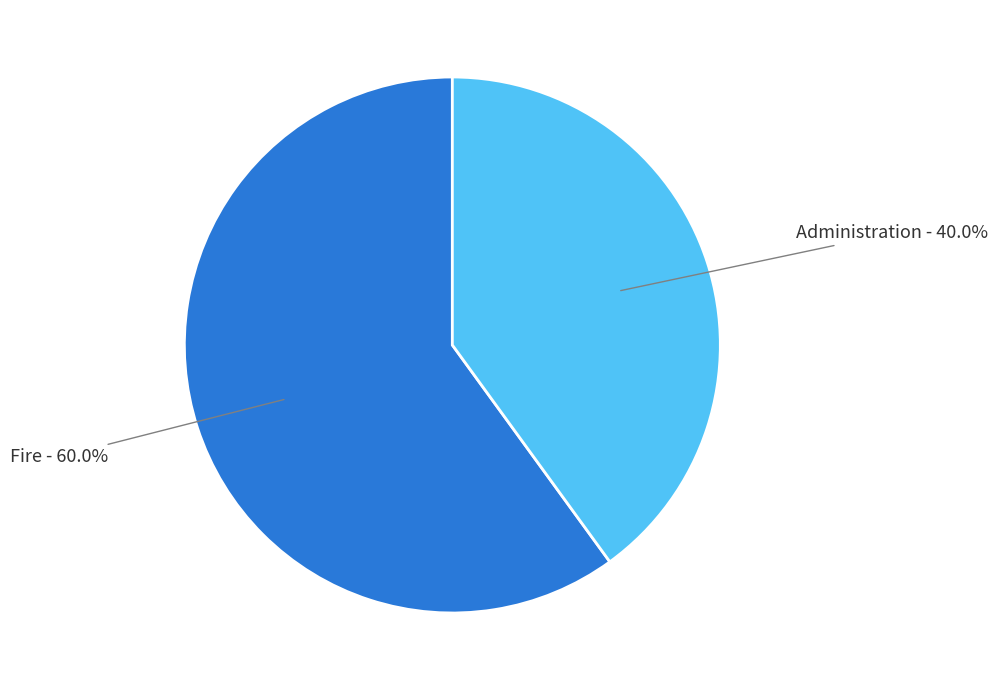

Is there a majority slice in this chart?

Yes